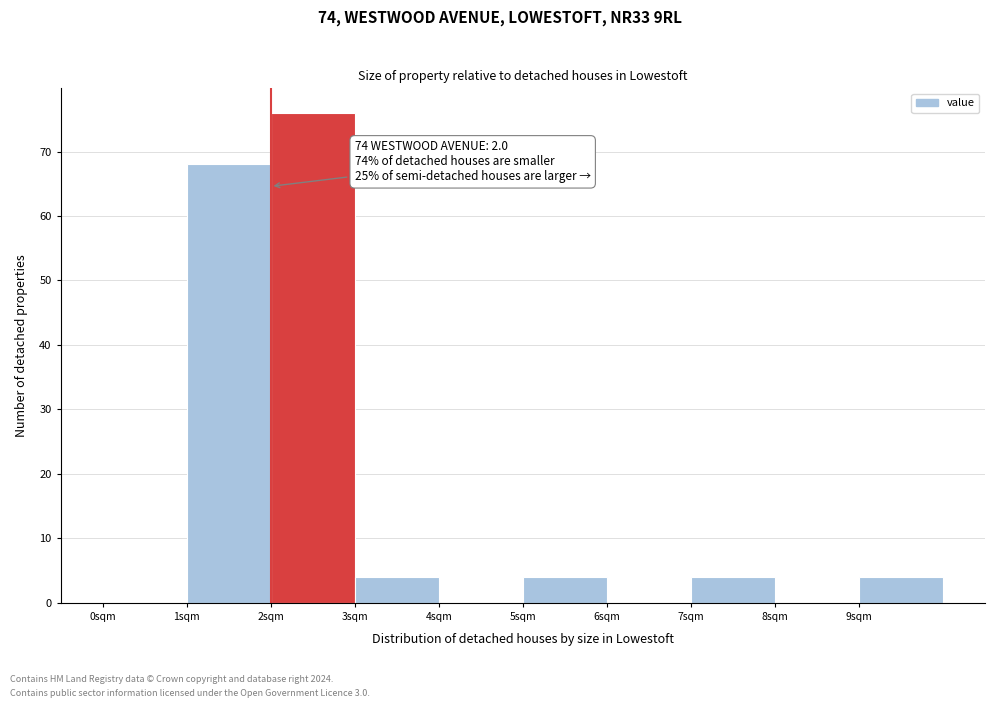

Over which range of the x-axis is the bar tallest?

2 to 3